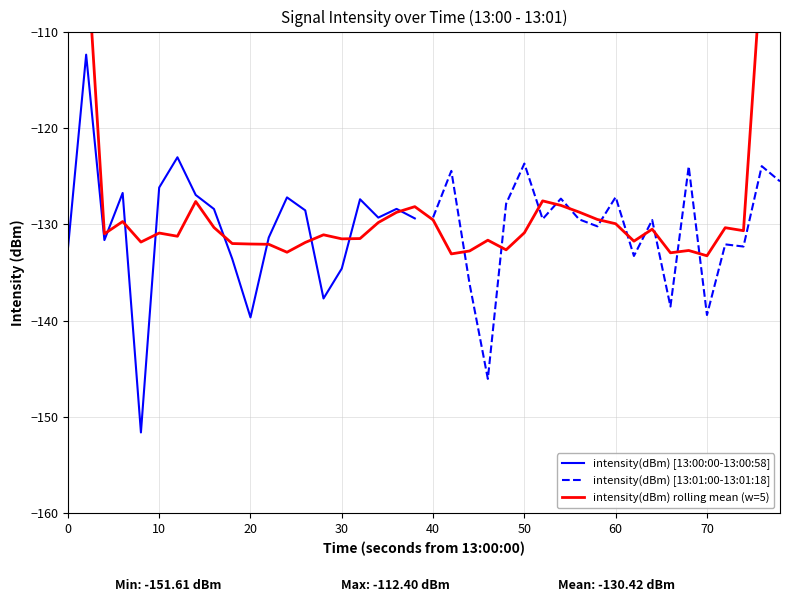

The chart shows a value of -124.5 at 21. True or false?

True